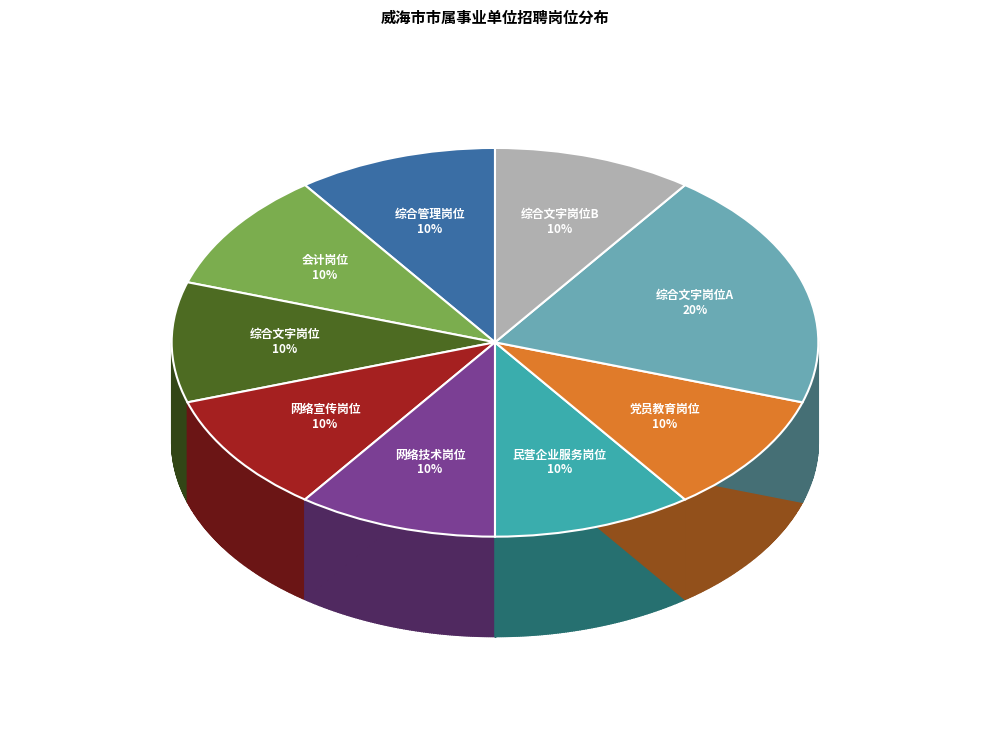

Which has a higher value, 党员教育岗位 or 综合文字岗位?

党员教育岗位